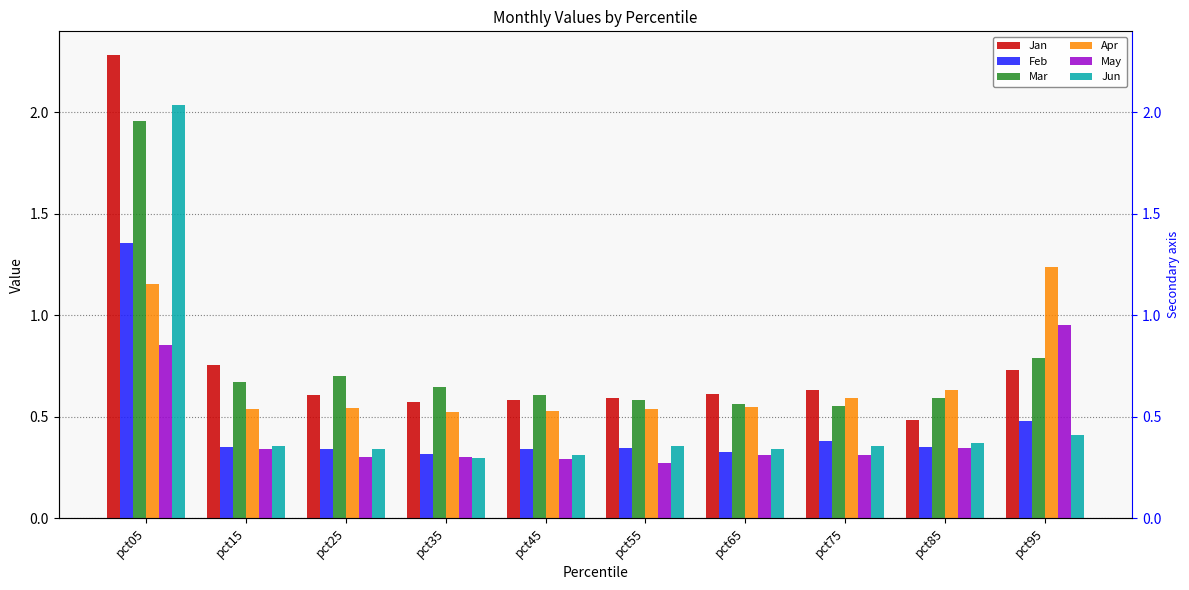

What is the sum of all May values?

4.3